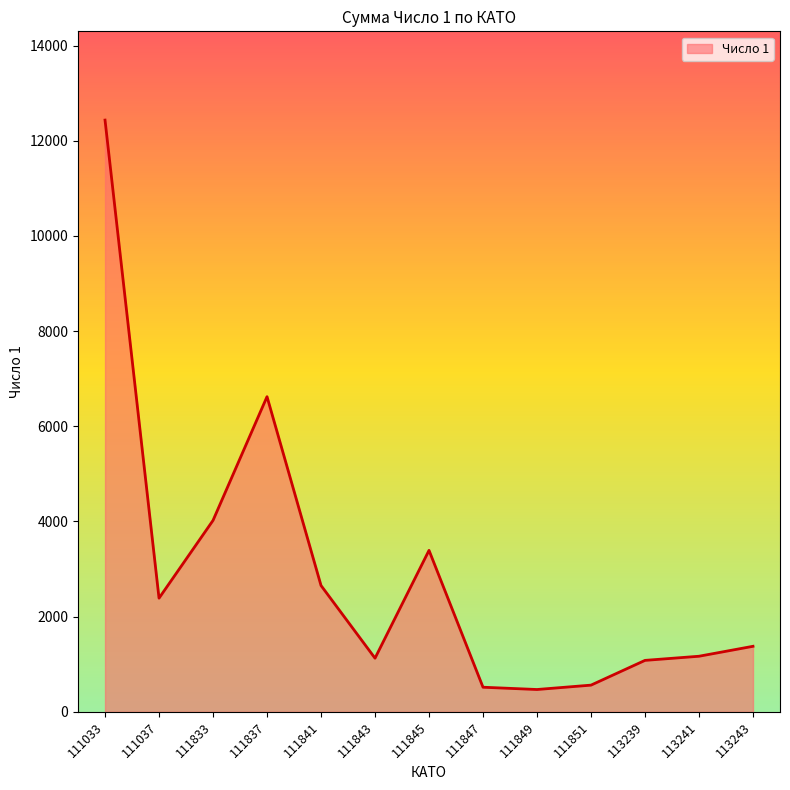

The value at 111849 is 469. True or false?

True